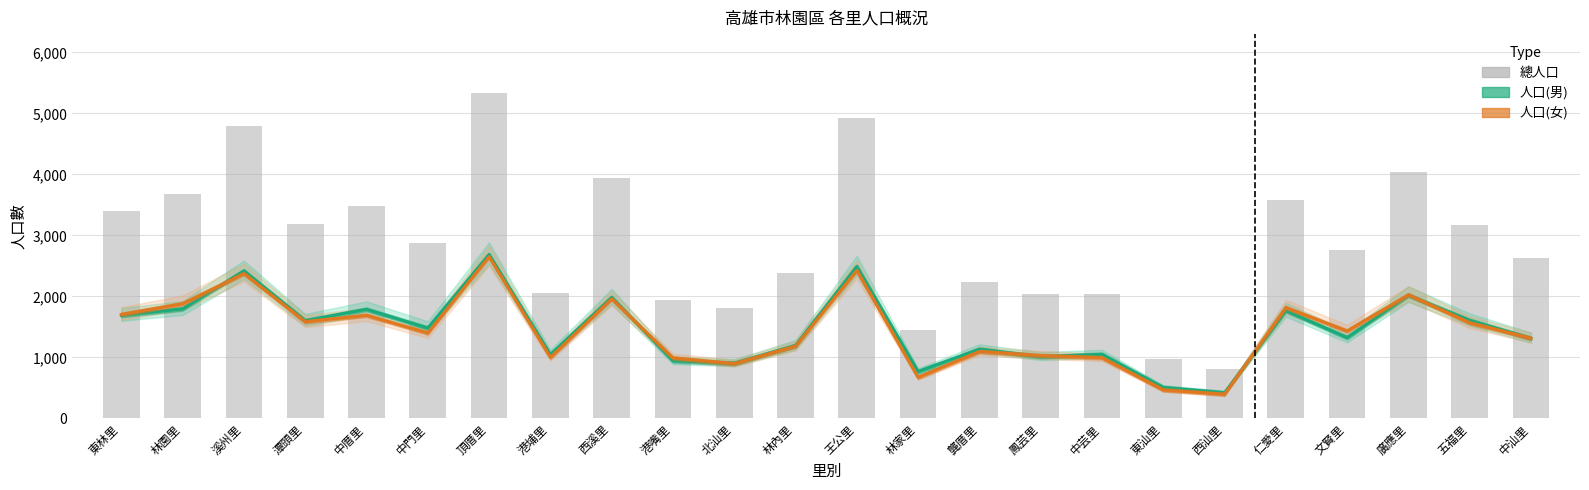

What is the spread (max minus min) of values at 潭頭里?

1603